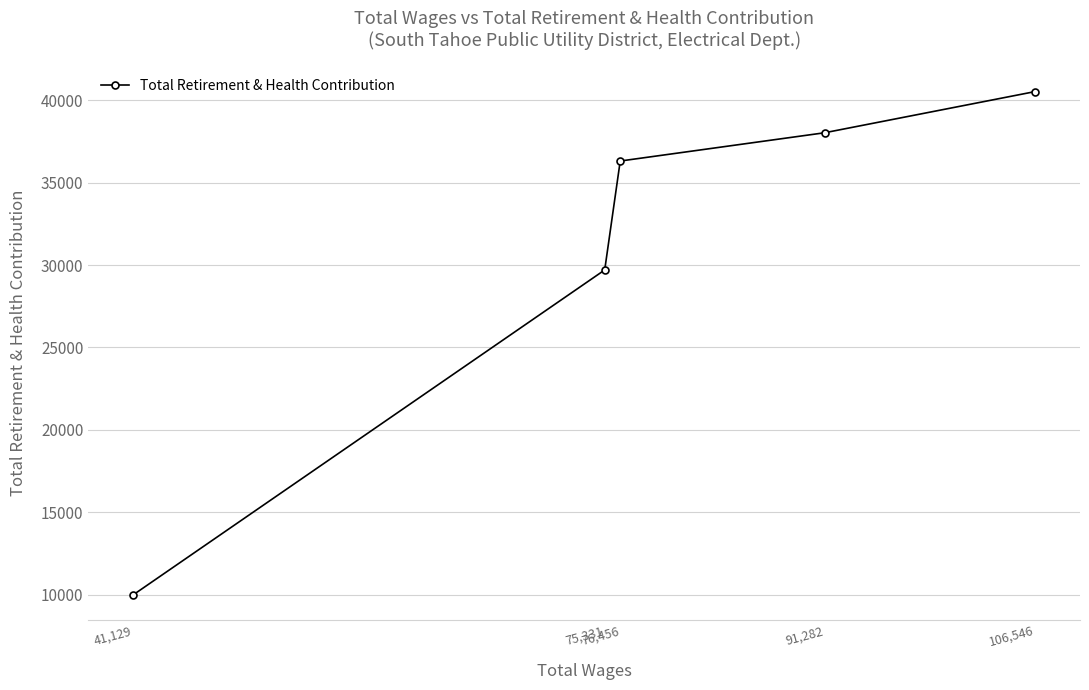

The chart shows a value of 29702 at 75,331. True or false?

True